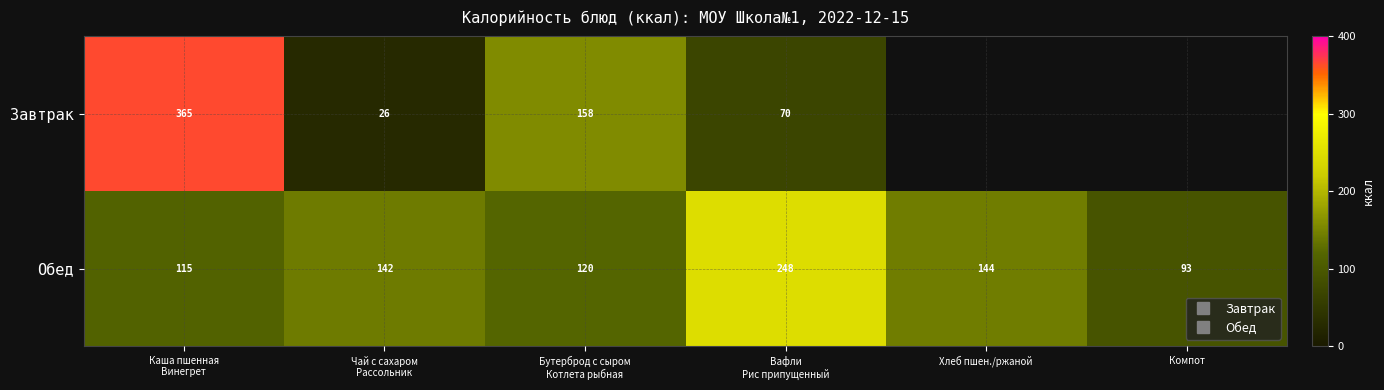

How many distinct data groups are displayed?

2